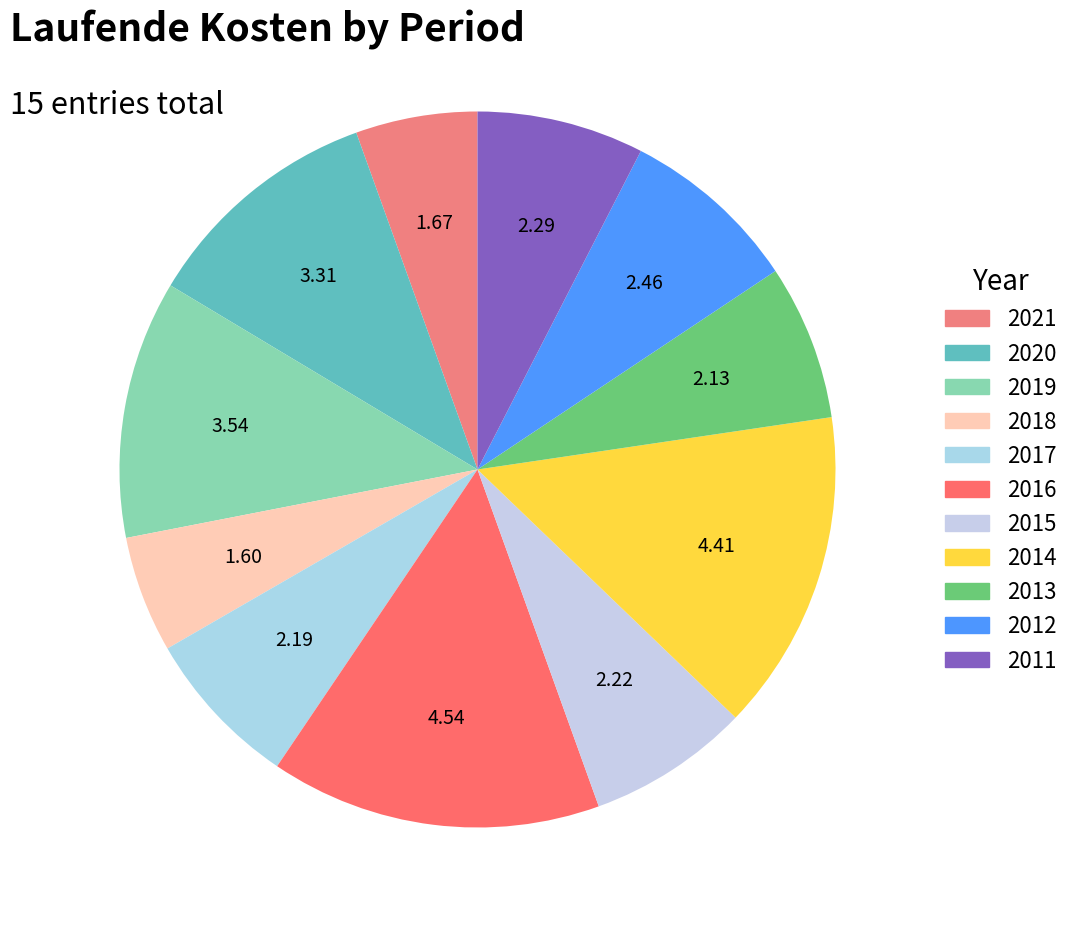

Count the number of slices in the pie.

11